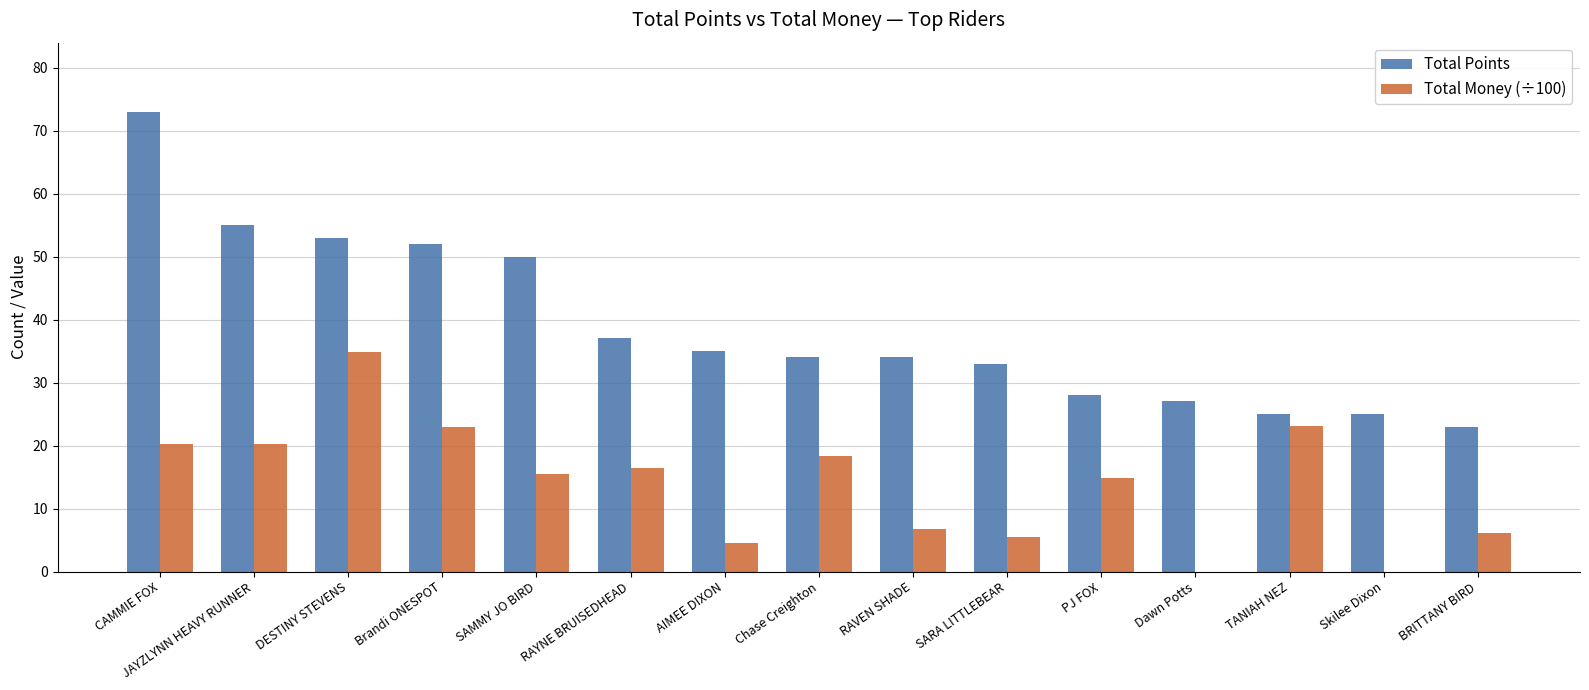

What is the total value across all series at Chase Creighton?

52.3